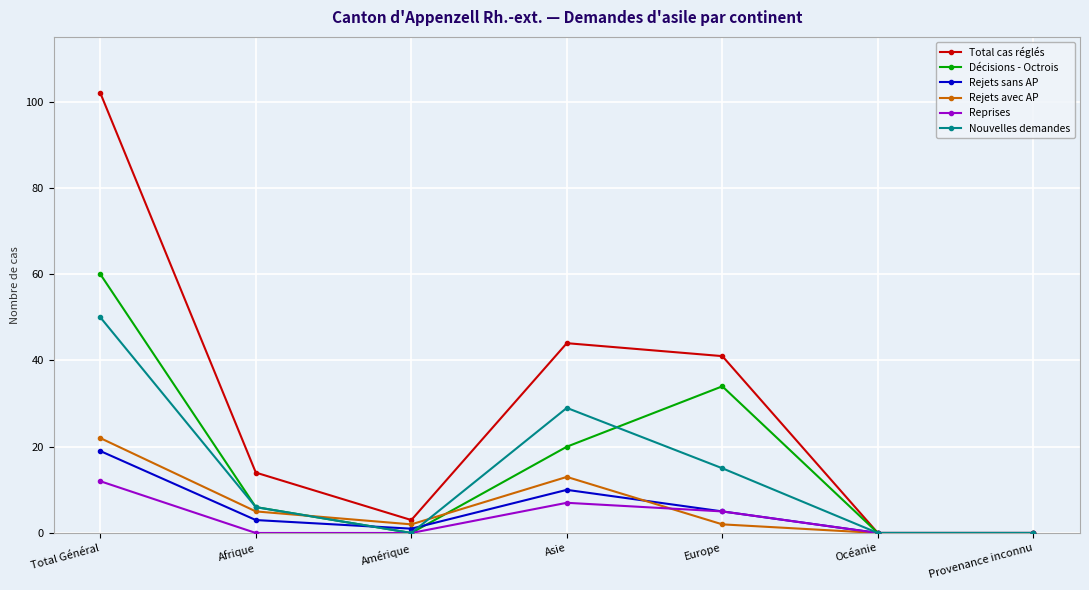

How many lines are shown in the chart?

6